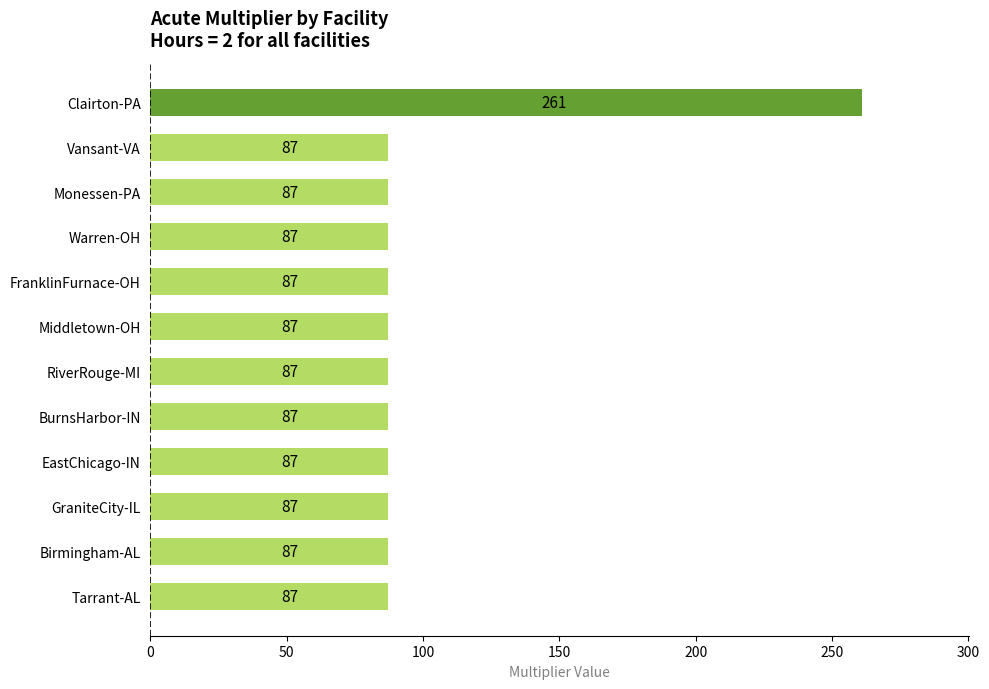

What is the difference between the maximum and minimum values?

174